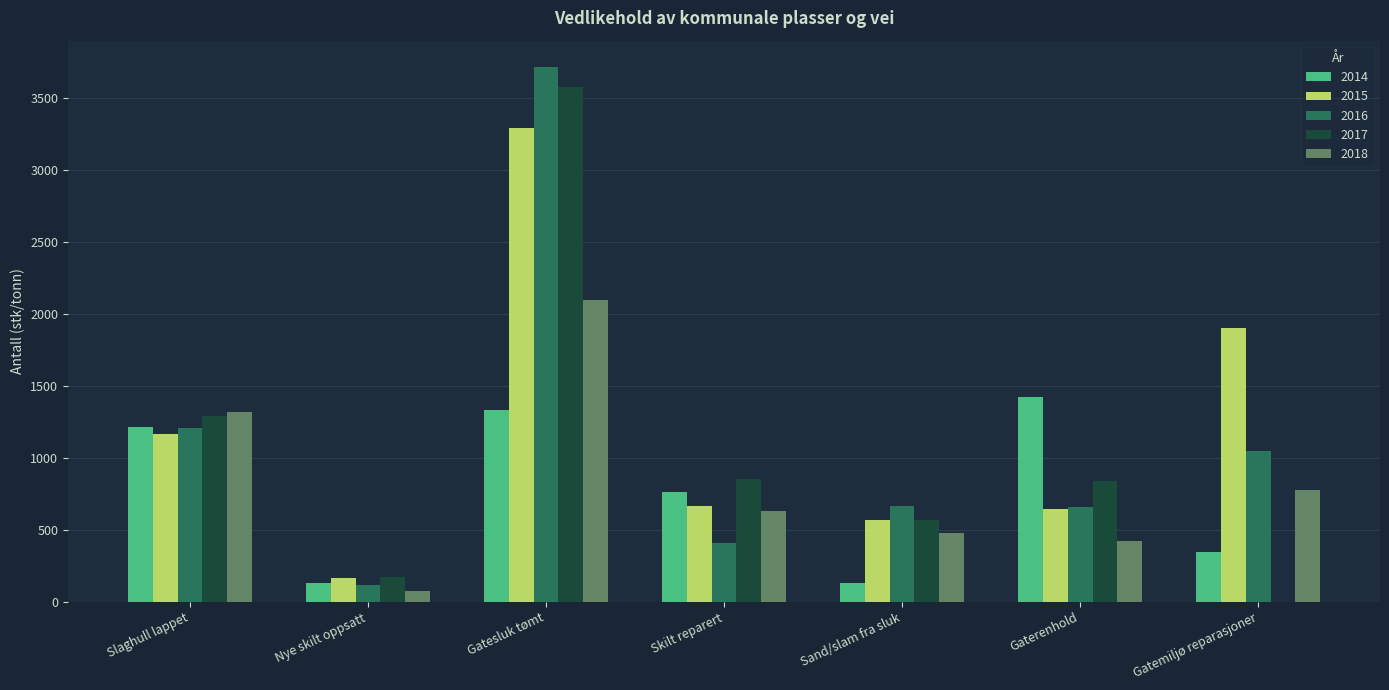

The 2017 series shows 1101 at Gaterenhold. True or false?

False